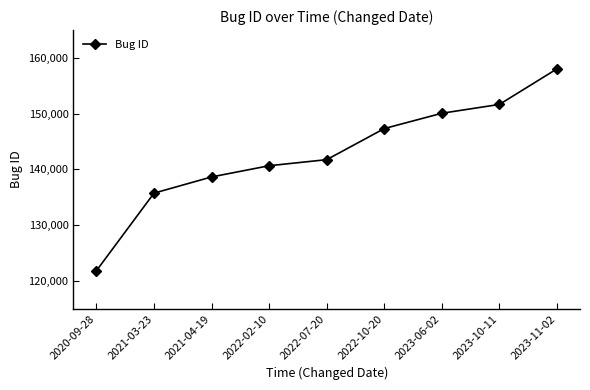

What position from the left is 2022-02-10?

4